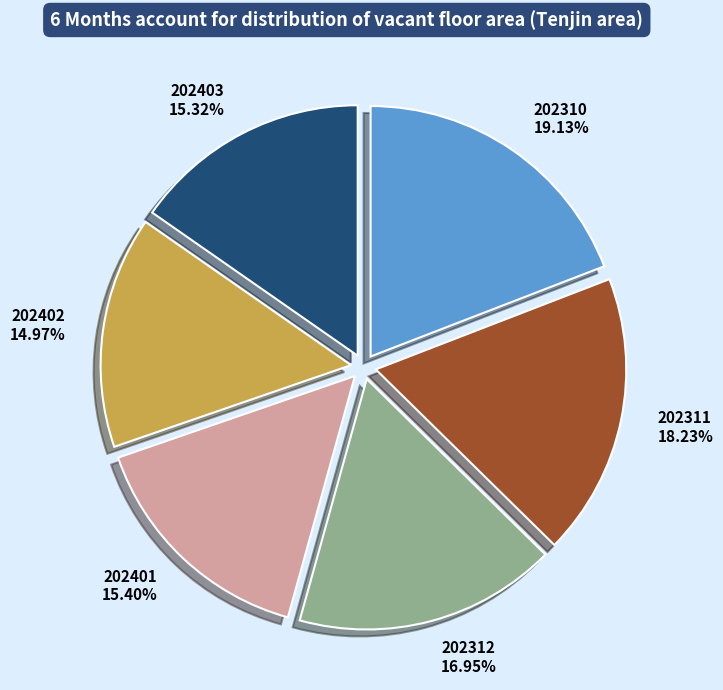

Is there any slice that represents more than half of the pie?

No